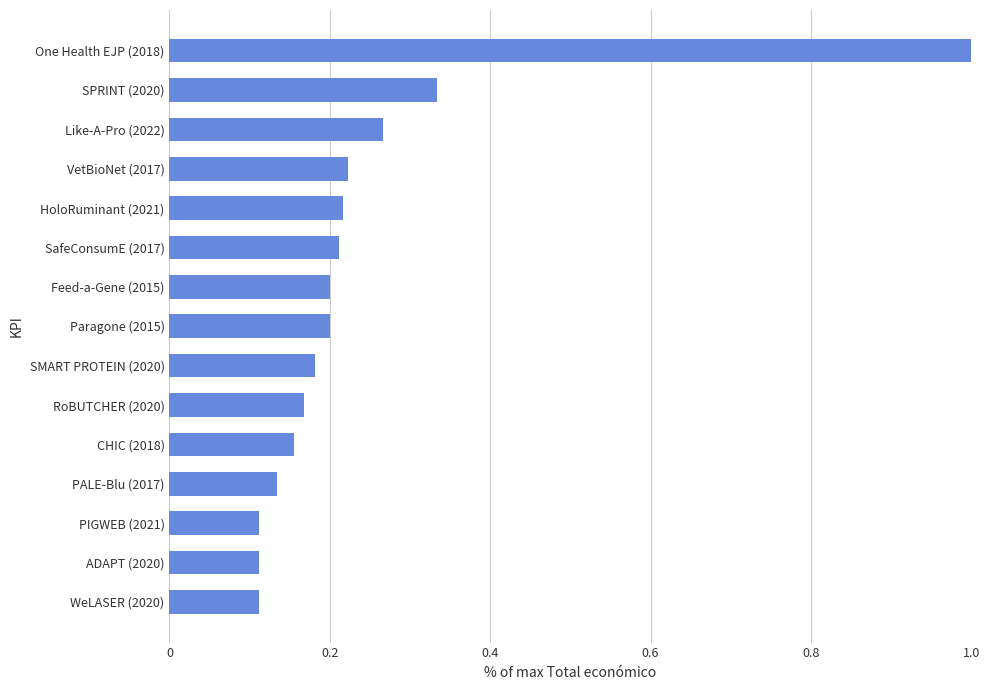

Is it true that the value at Paragone (2015) is 0.3?

False